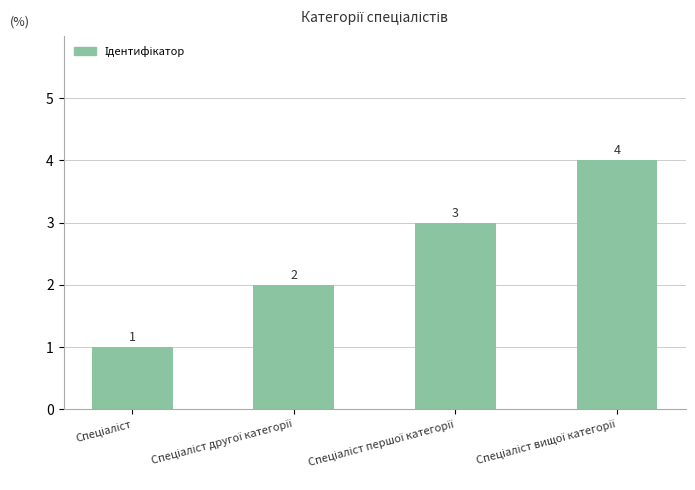

How many values are between 2 and 4?

3